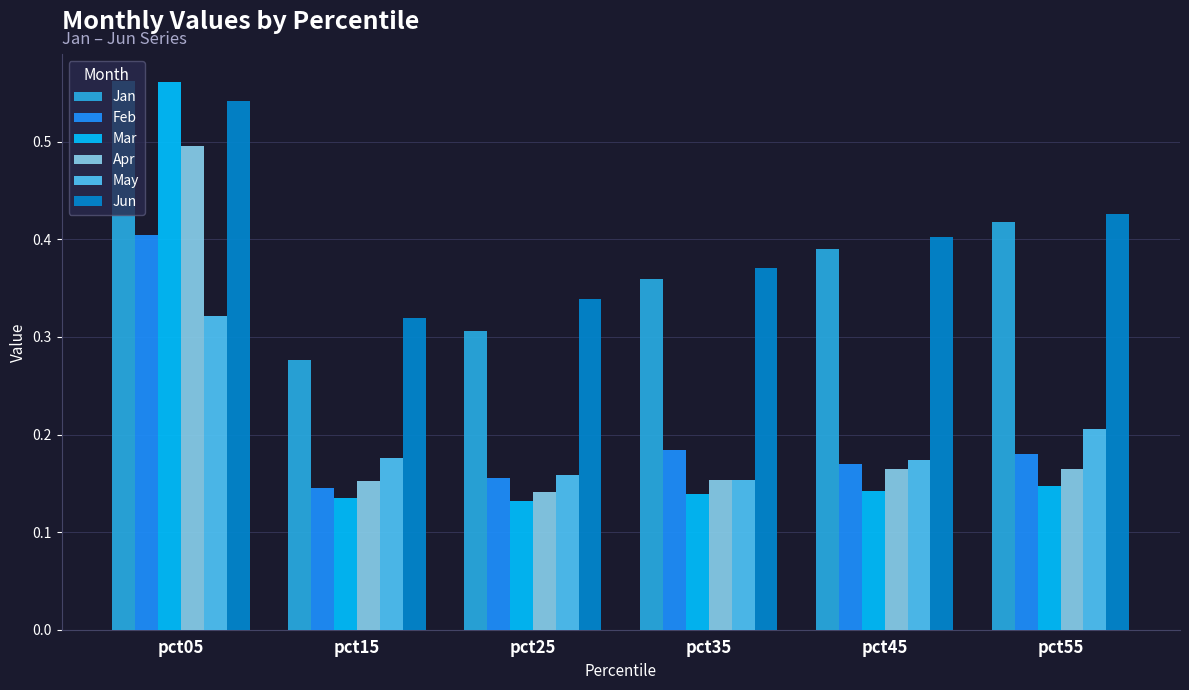

How many Apr values are between 0 and 1?

6